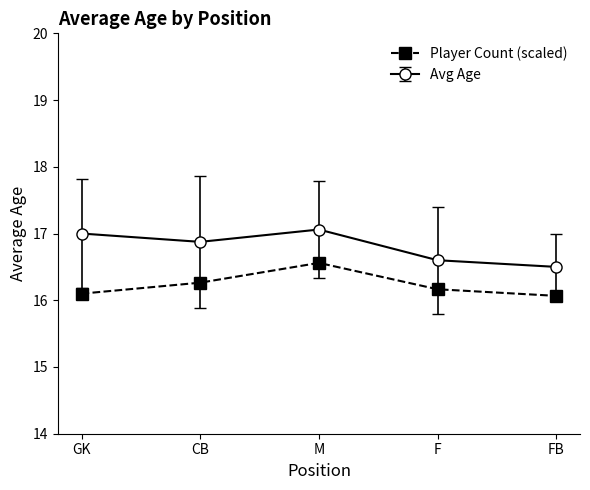

What is the spread (max minus min) of values at F?

0.4